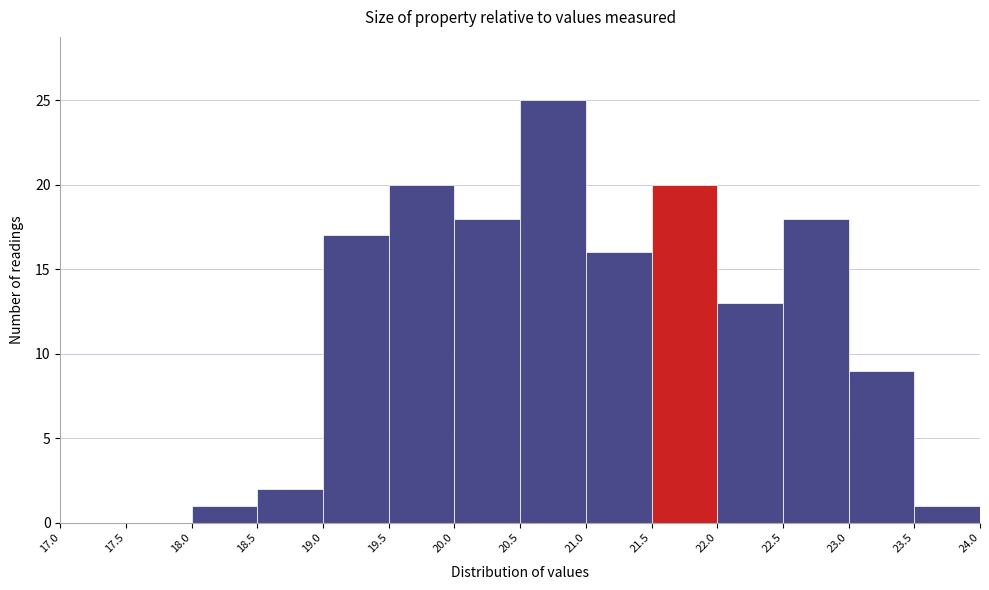

Reading left to right, transcribe this chart: for each bar, give the range it covers on the x-axis and its height. The values are not printed on the chart, so give them approximately, as read against the axis.

17.0 to 17.5: 0
17.5 to 18.0: 0
18.0 to 18.5: 1
18.5 to 19.0: 2
19.0 to 19.5: 17
19.5 to 20.0: 20
20.0 to 20.5: 18
20.5 to 21.0: 25
21.0 to 21.5: 16
21.5 to 22.0: 20
22.0 to 22.5: 13
22.5 to 23.0: 18
23.0 to 23.5: 9
23.5 to 24.0: 1